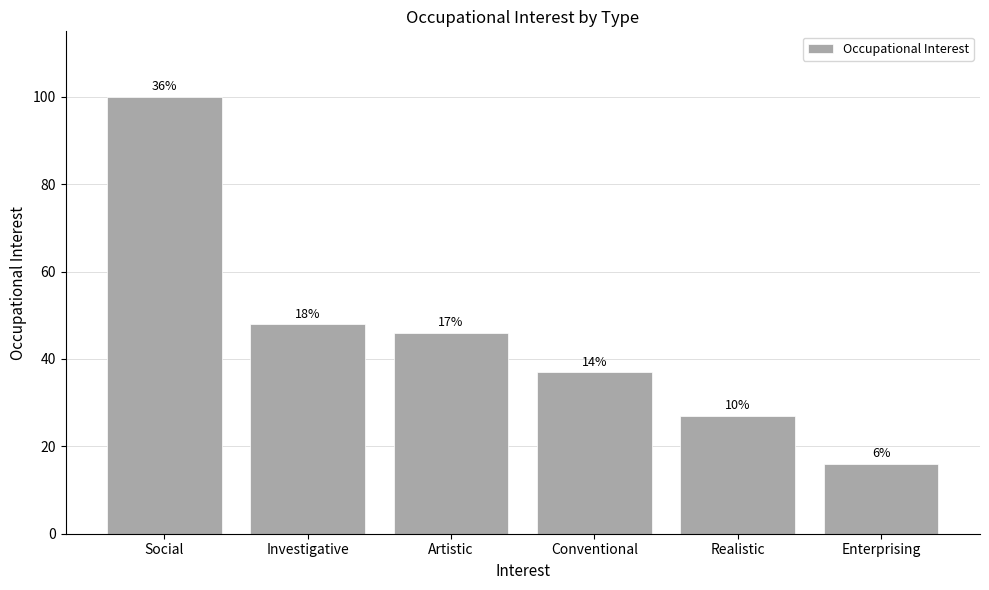

What is the average value?

46